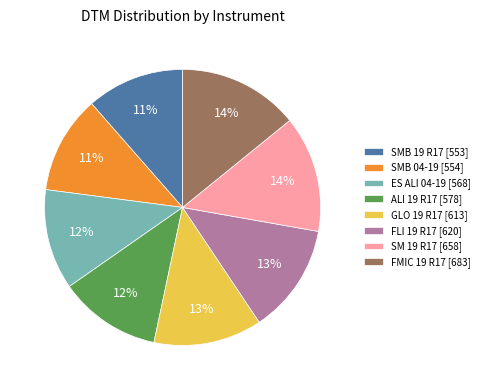

Between FLI 19 R17 [620] and ALI 19 R17 [578], which is larger?

FLI 19 R17 [620]